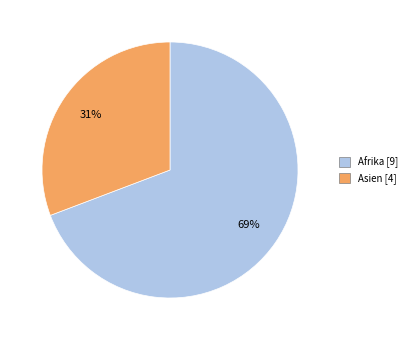

To the nearest percent, what is the difference between the largest and smallest slice percentages?

38%